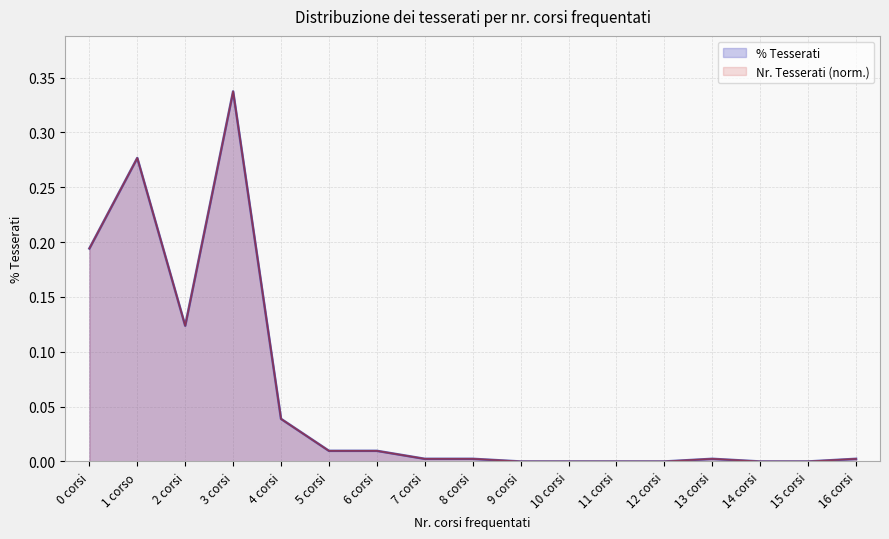

The value at 0 corsi is 0.3. True or false?

False